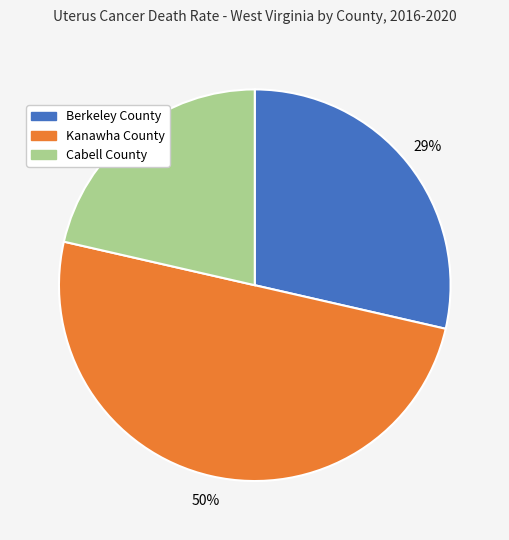

Is Berkeley County the majority of the pie?

No